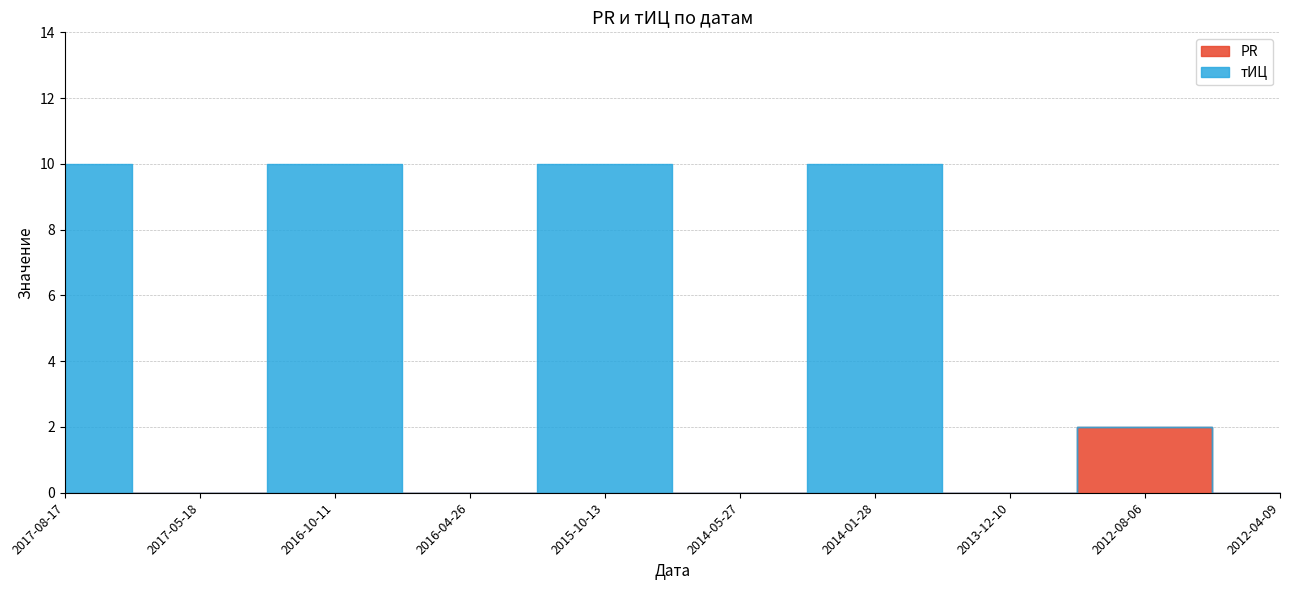

List the labels in order of PR value, largest first.

2012-08-06, 2017-08-17, 2017-05-18, 2016-10-11, 2016-04-26, 2015-10-13, 2014-05-27, 2014-01-28, 2013-12-10, 2012-04-09